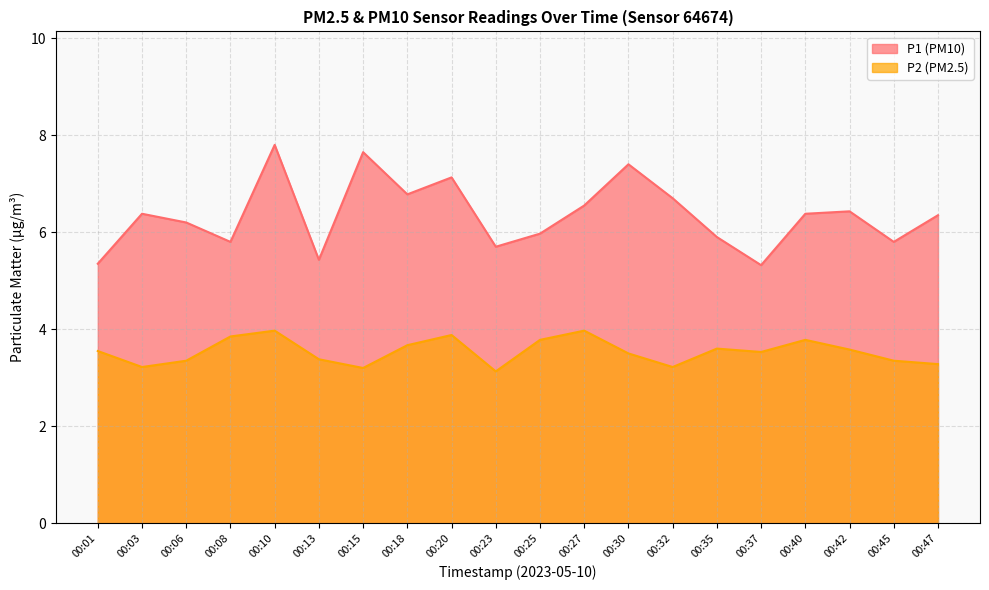

Is it true that P1 equals 6.3 at 00:47?

True